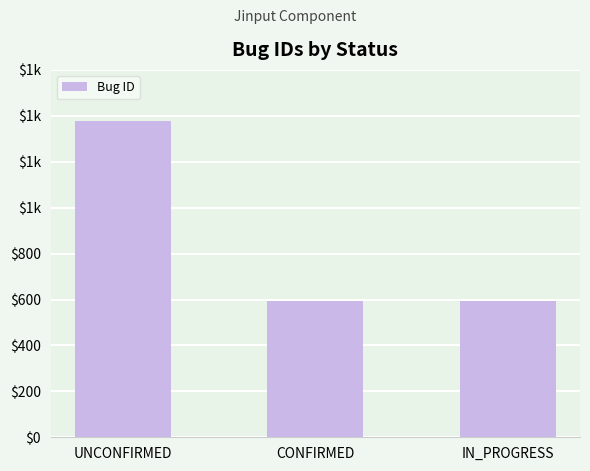

How many bars are there in total?

3